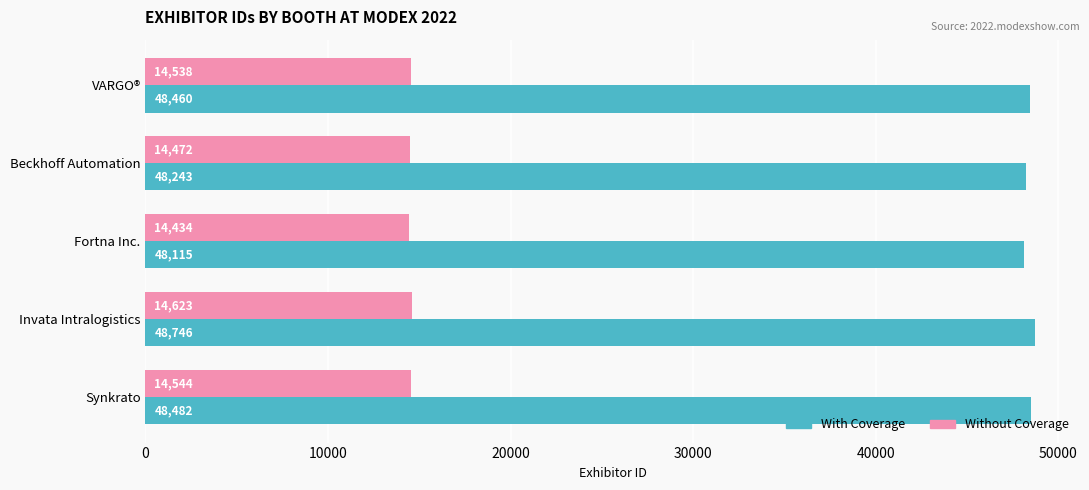

What are all the series names shown in the legend?

With Coverage, Without Coverage